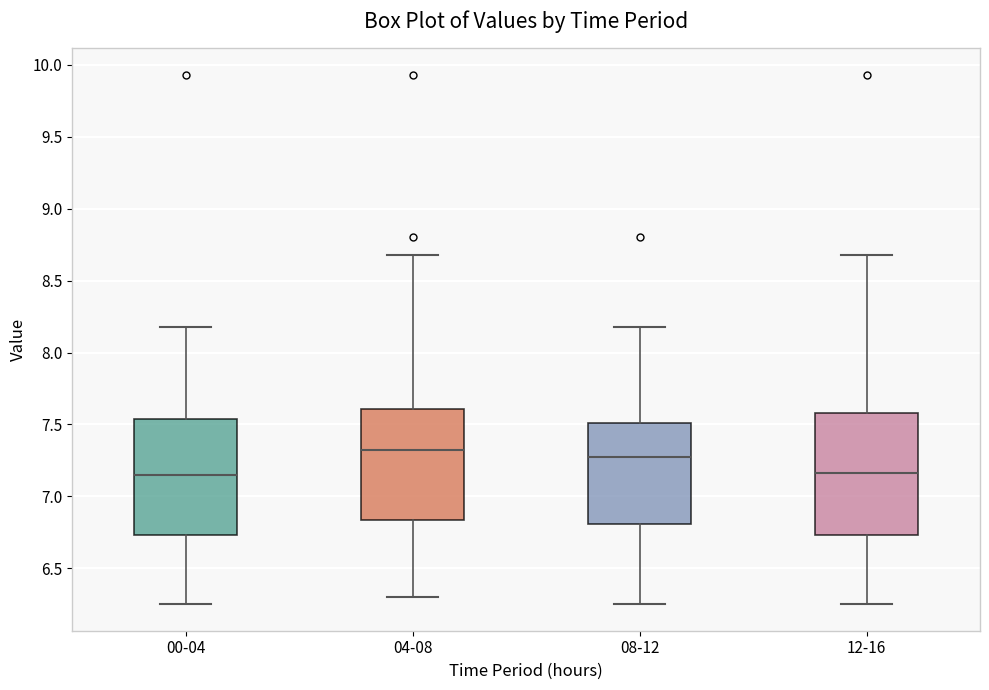

Reading left to right, transcribe this box plot: for each box, give where its median line is, the range the box spans, and where its two whiskers end, as read against the y-axis. The values are not printed on the chart, so give them approximately, as read against the axis.

00-04: median 7.15, box 6.75 to 7.55, whiskers 6.25 to 8.20
04-08: median 7.35, box 6.85 to 7.60, whiskers 6.30 to 8.70
08-12: median 7.30, box 6.80 to 7.50, whiskers 6.25 to 8.20
12-16: median 7.15, box 6.75 to 7.60, whiskers 6.25 to 8.70